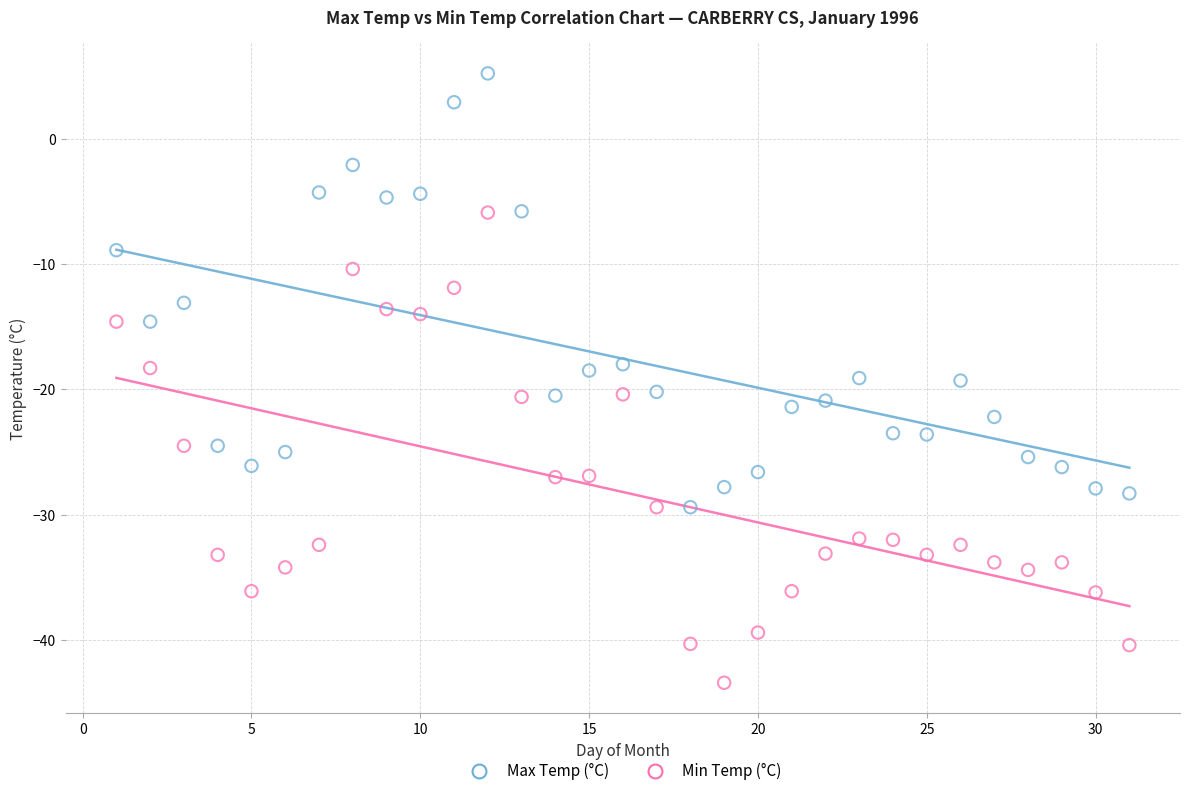

What are all the series names shown in the legend?

Max Temp (°C), Min Temp (°C)